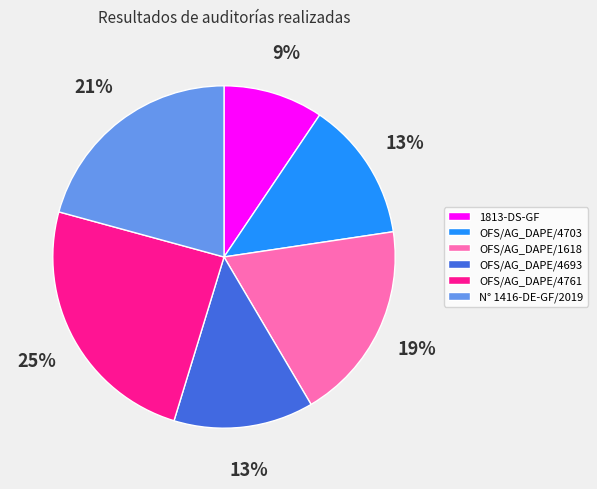

Which has a higher value, OFS/AG_DAPE/1618 or OFS/AG_DAPE/4693?

OFS/AG_DAPE/1618